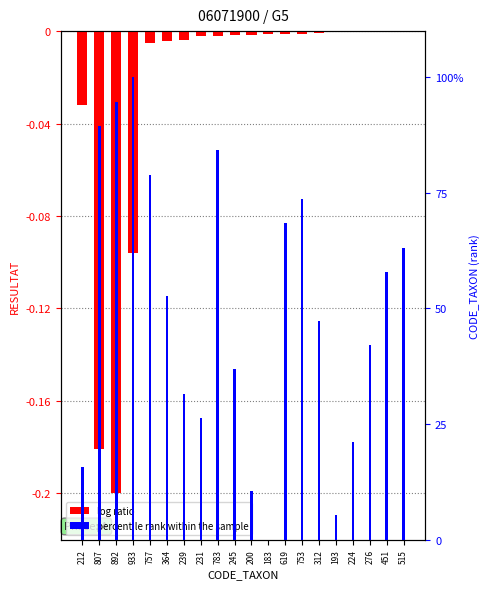

How many bars are there in total?

40